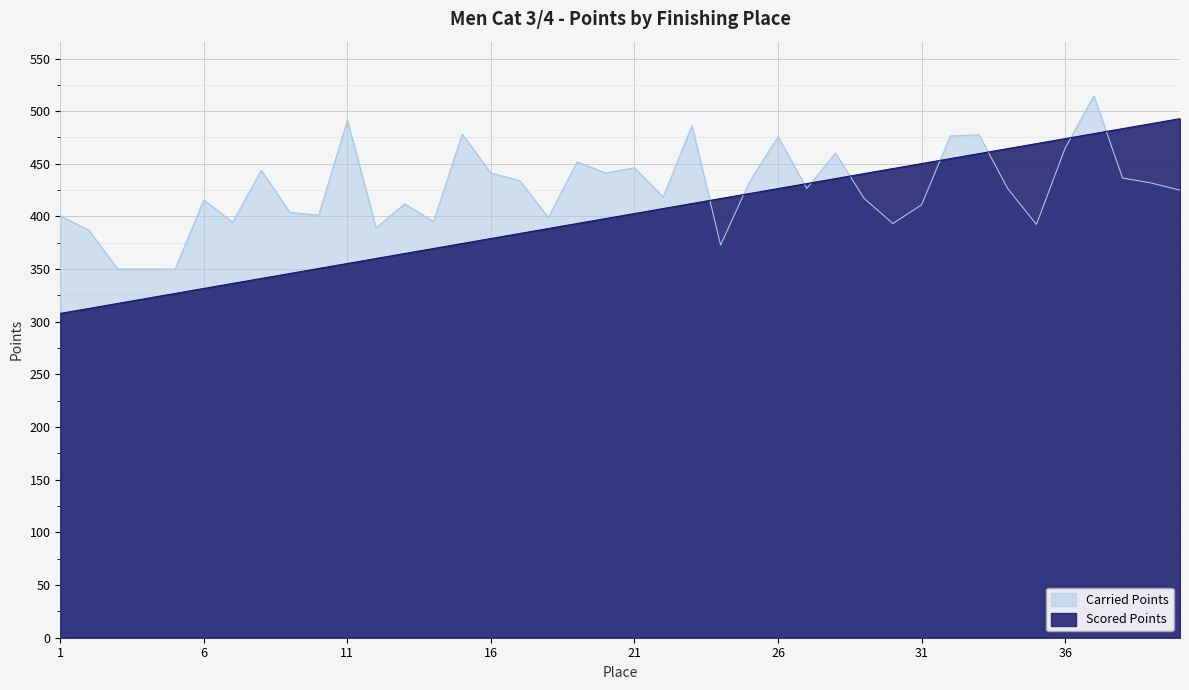

Rank the series by their average value, from lowest to highest.

Scored Points, Carried Points